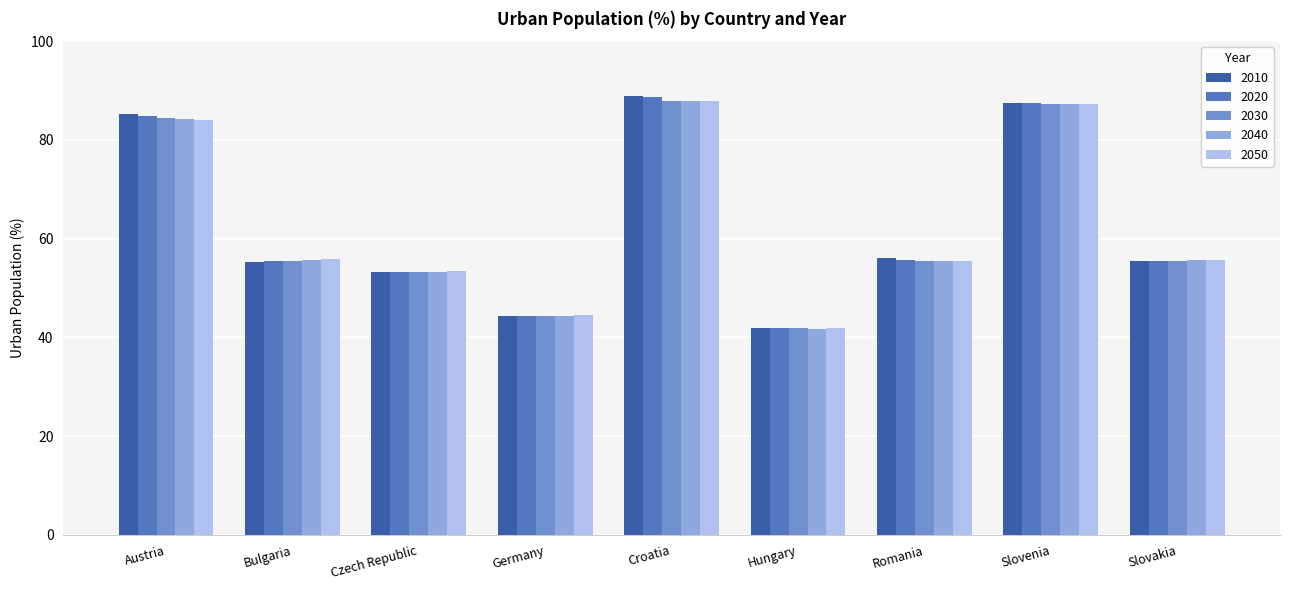

What are all the series names shown in the legend?

2010, 2020, 2030, 2040, 2050